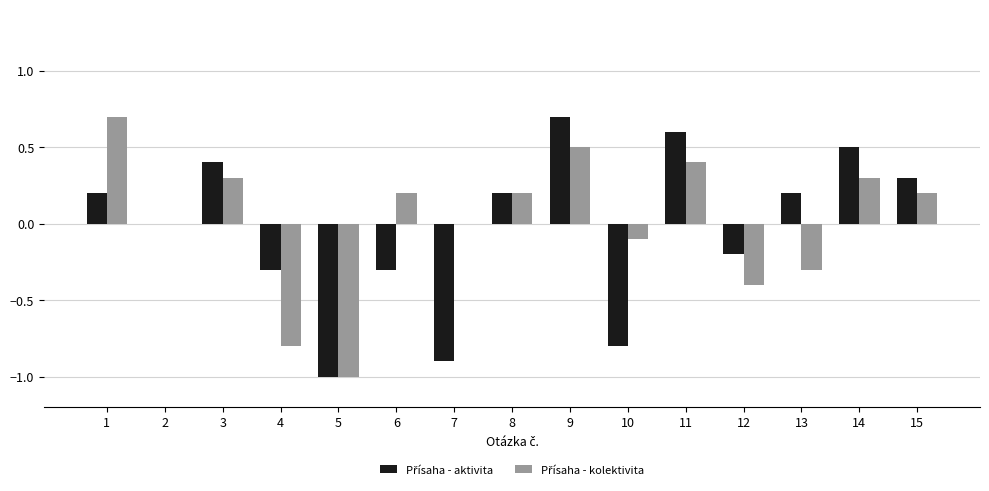

At which category is the sum across all series the highest?

9